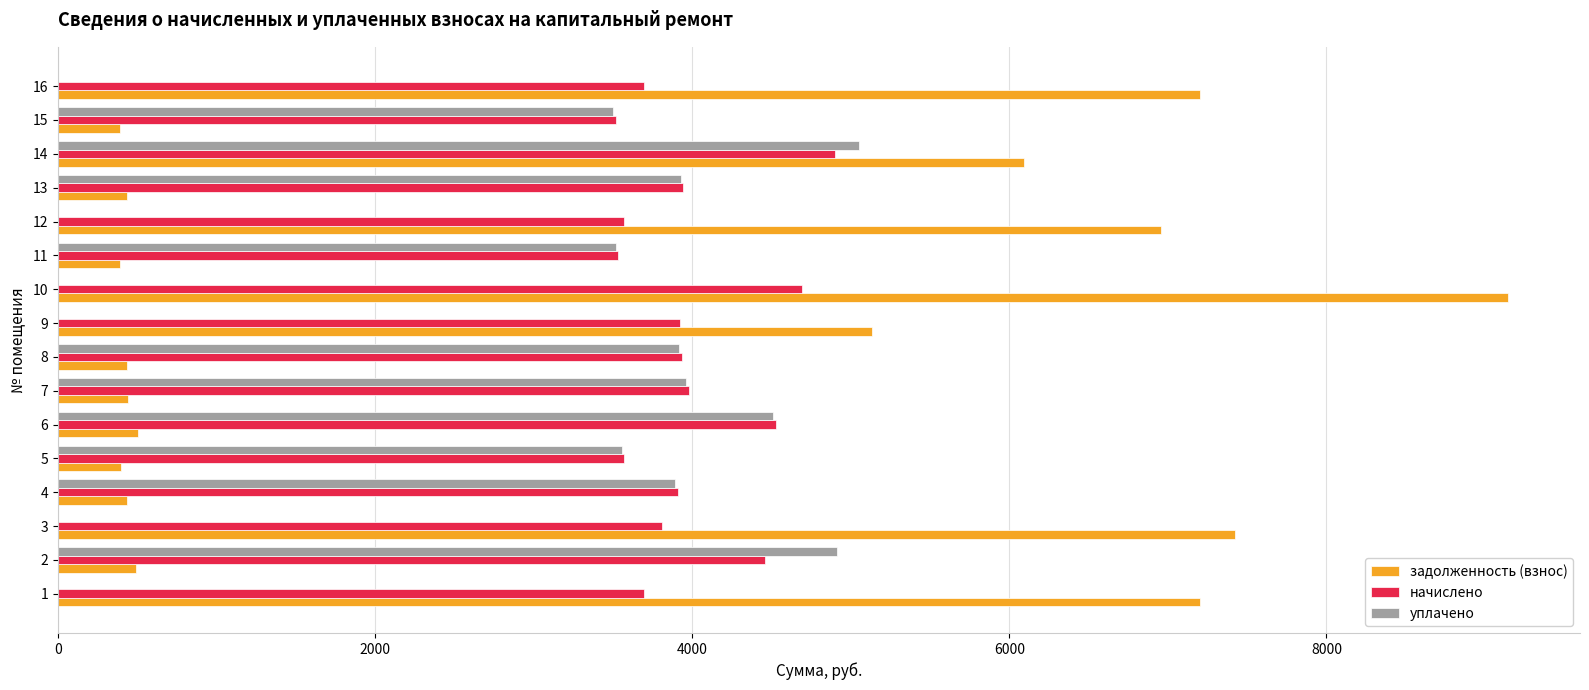

Which series changed the most between 5 and 9?

задолженность (взнос)